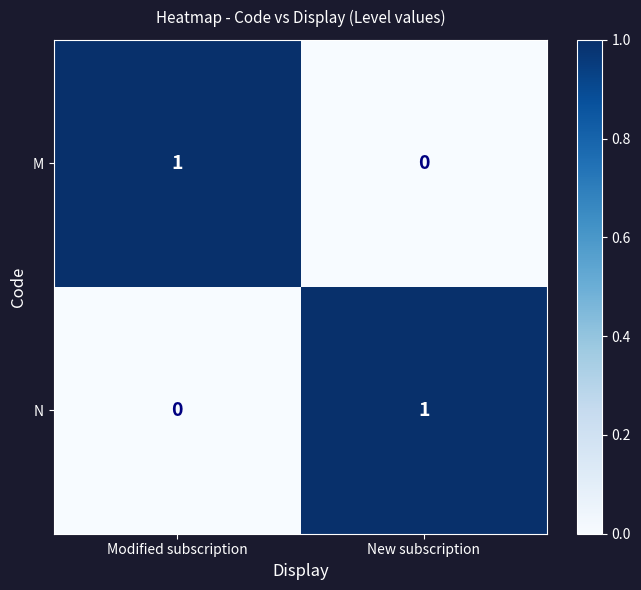

Rank the series at New subscription from highest to lowest value.

N, M